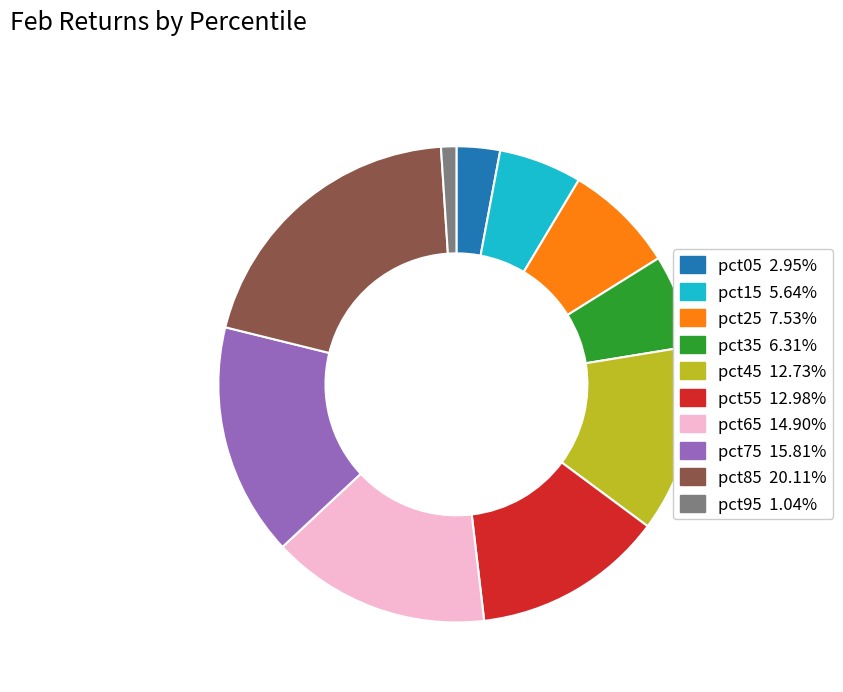

Which has a higher value, pct45 or pct35?

pct45